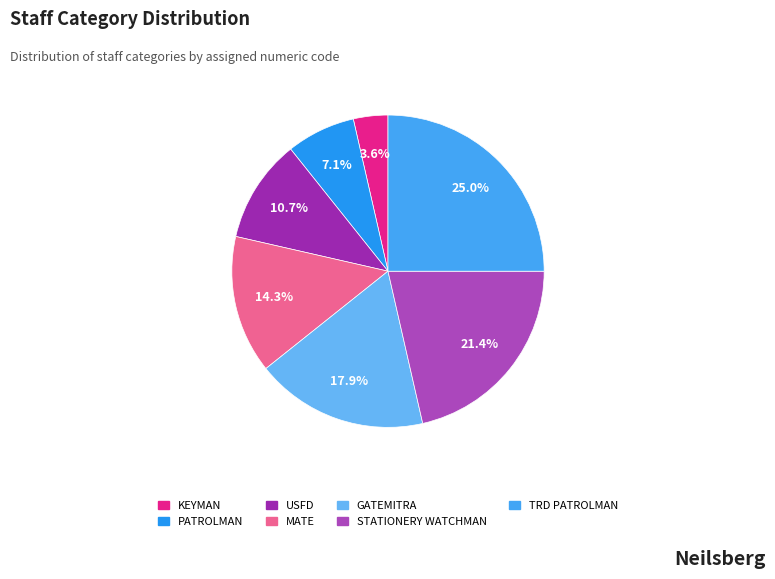

Does any single category account for the majority?

No